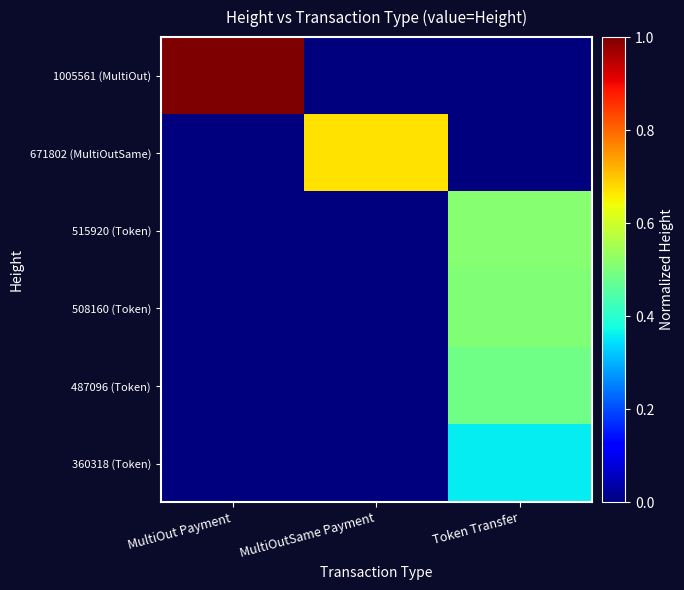

How many data points does each series have?

3